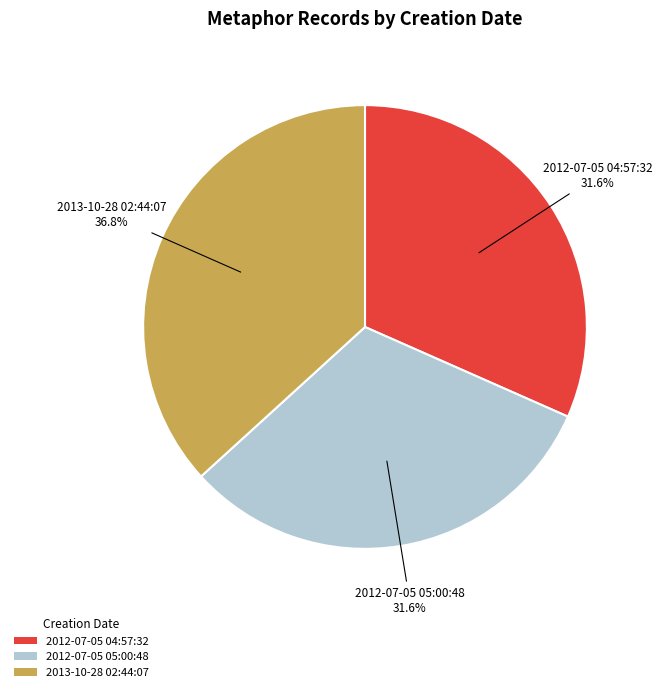

What percentage is NOT represented by 2012-07-05 04:57:32?

68.4%